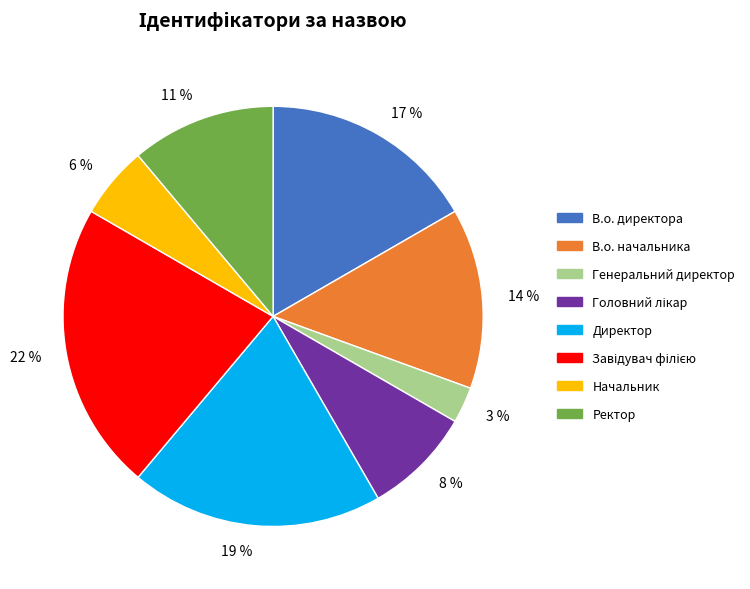

Do Генеральний директор and В.о. директора together represent more than half of the pie?

No